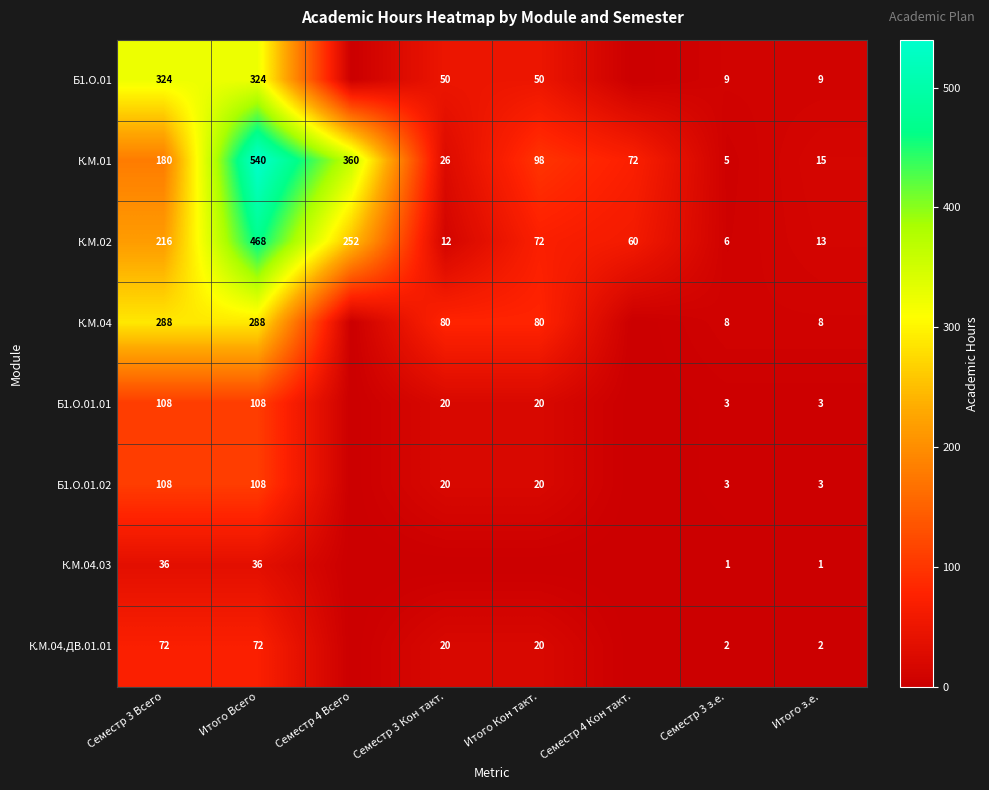

What is the difference between the Б1.О.01 values at Итого Всего and Семестр 3 з.е.?

315